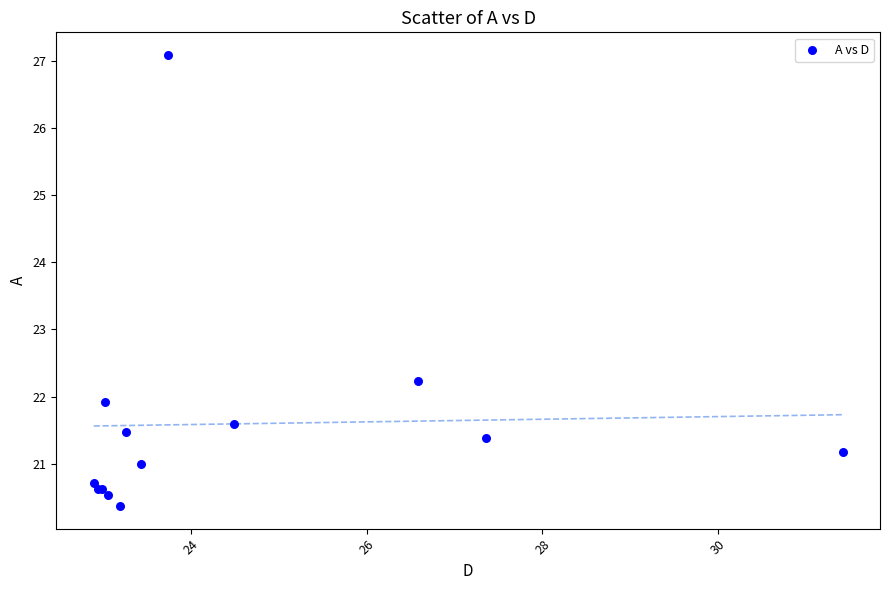

What Y value in the scatter plot is closest to 23?

22.2